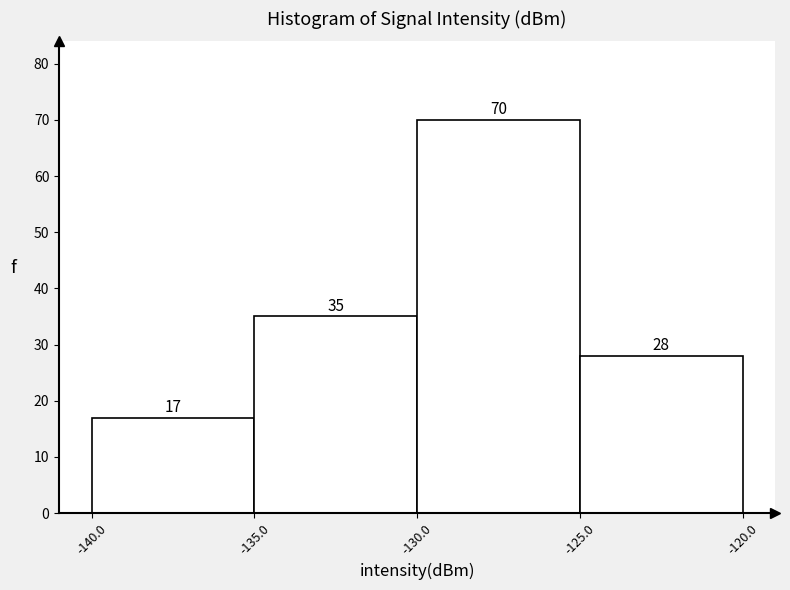

Over which range of the x-axis is the bar tallest?

-130.0 to -125.0